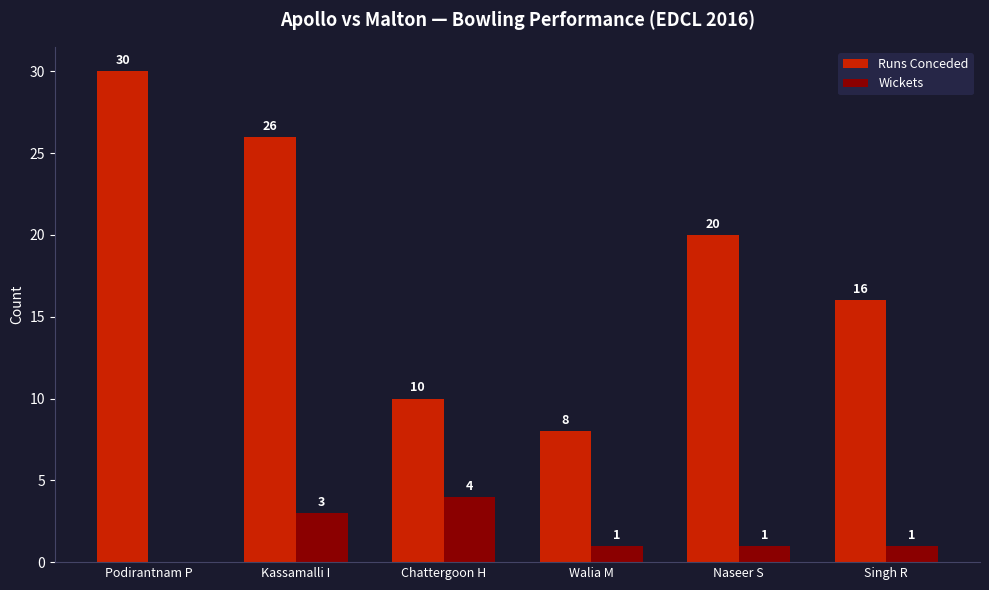

Reading right to left, extract all data points from this chart.

Runs Conceded: 16	20	8	10	26	30
Wickets: 1	1	1	4	3	0